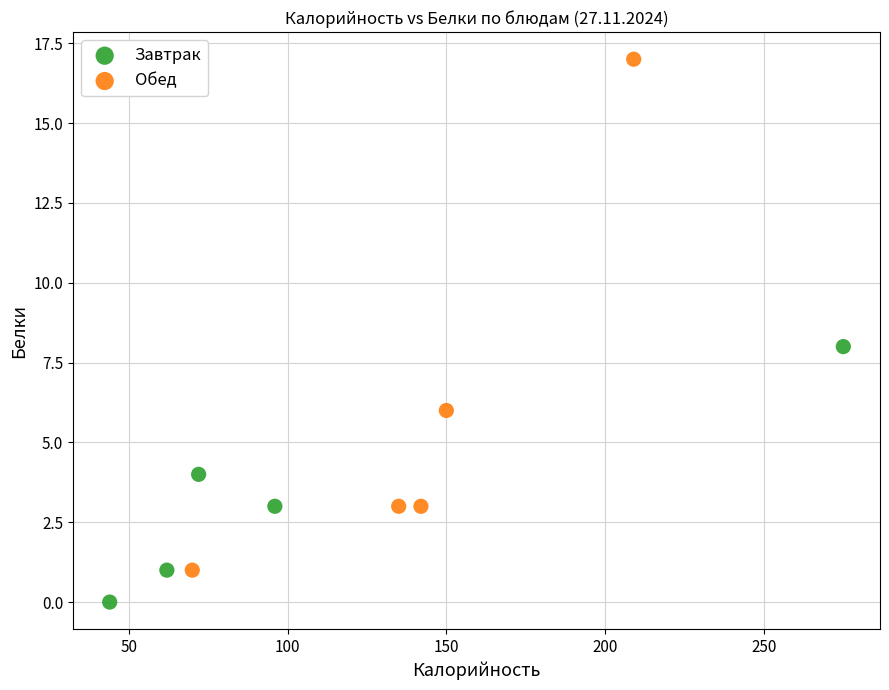

Which series contains the highest Y value?

Обед